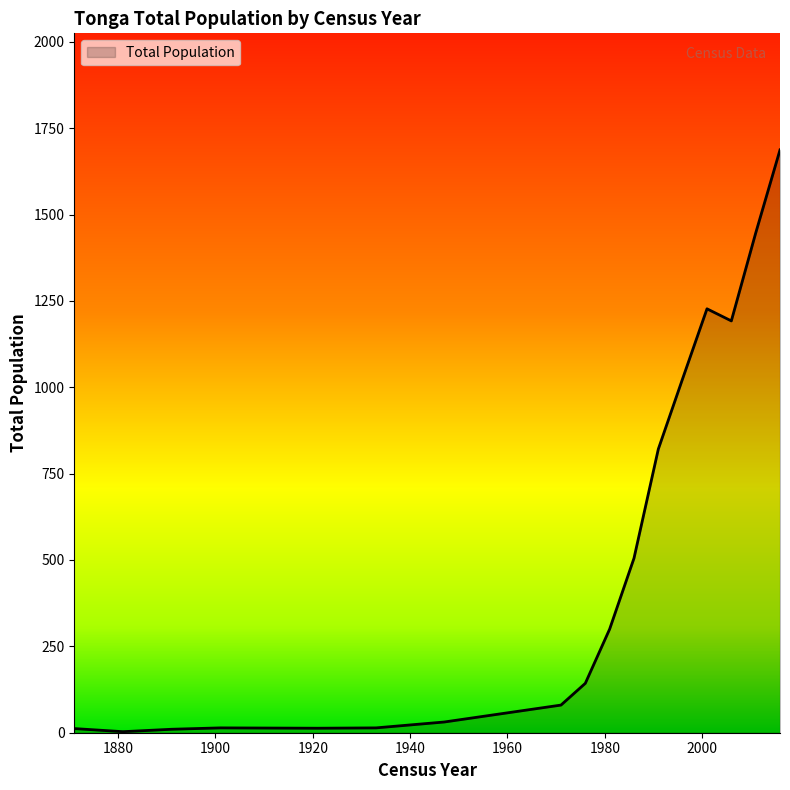

What is the difference between the maximum and minimum values?

1684